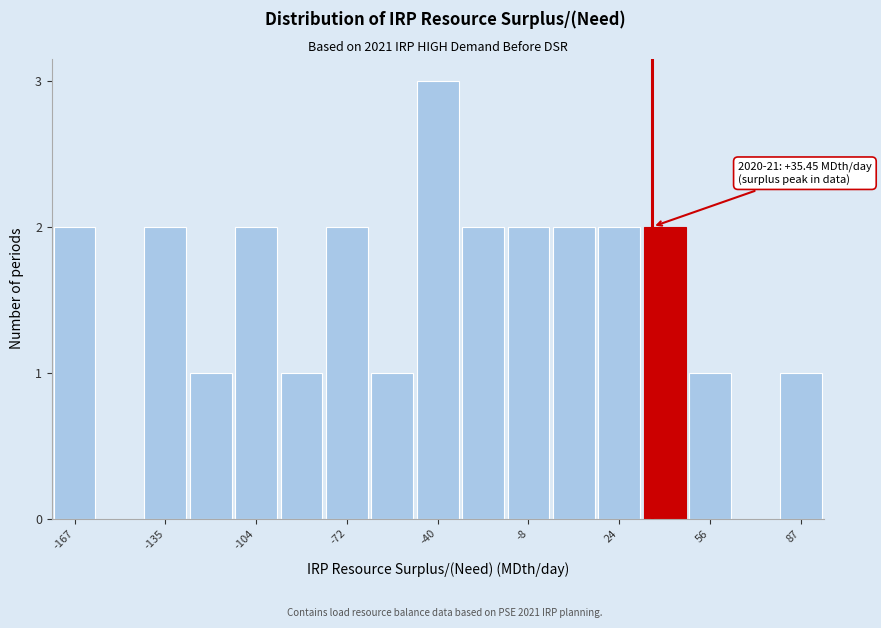

Around what value on the x-axis is the tallest bar? Give the approximate position of its centre, as read against the axis.

-40